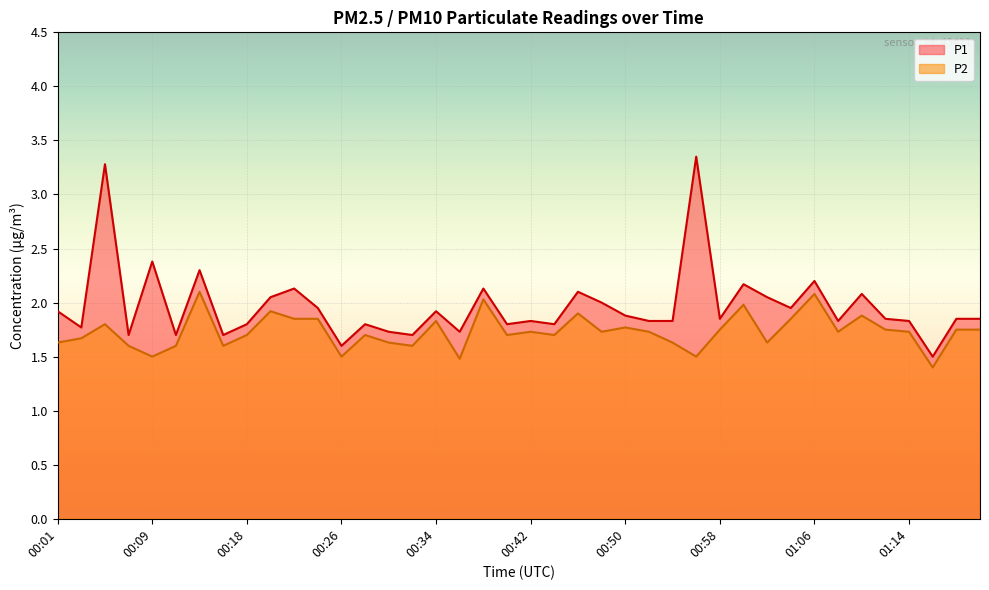

Is it true that P2 equals 1.6 at 00:16?

True